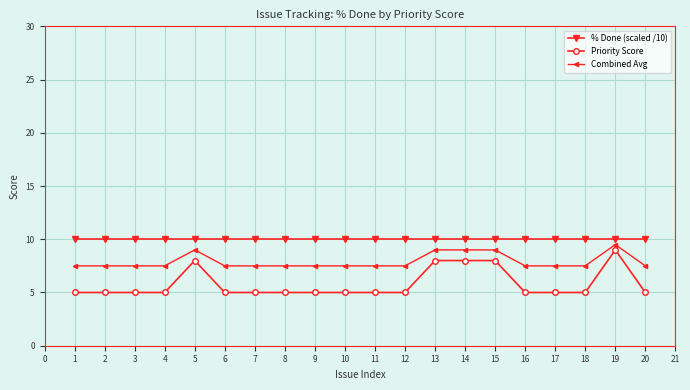

True or false: Priority Score has a value of 5.0 at 20.

True